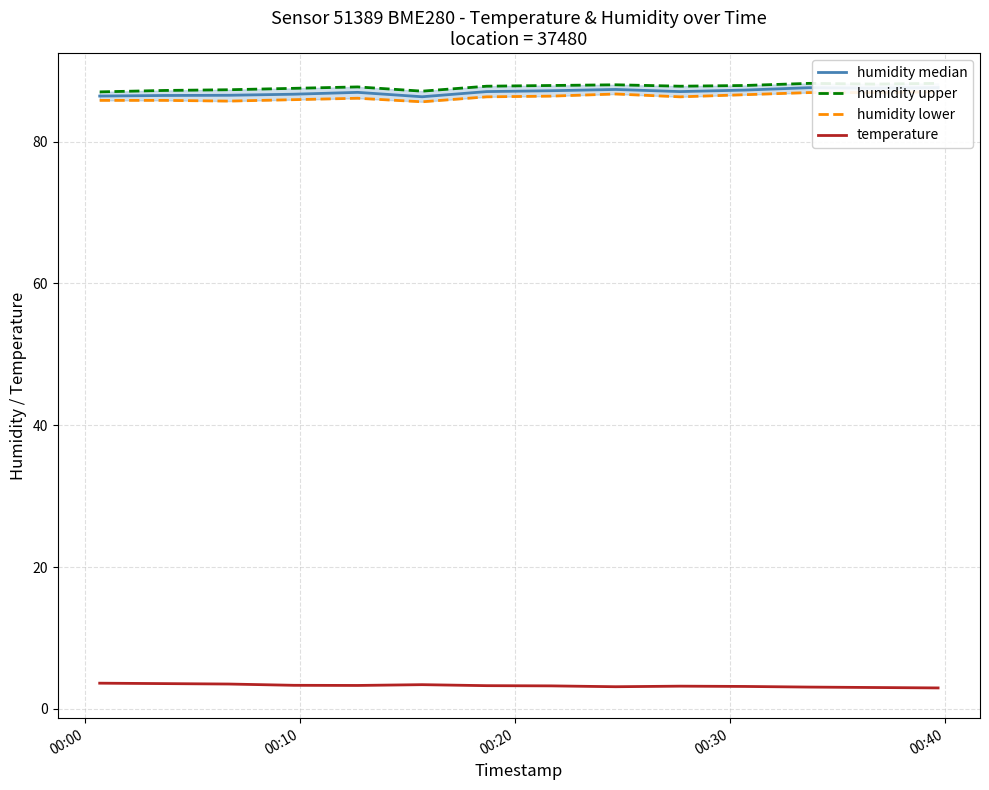

True or false: humidity lower and humidity upper intersect in this chart.

False